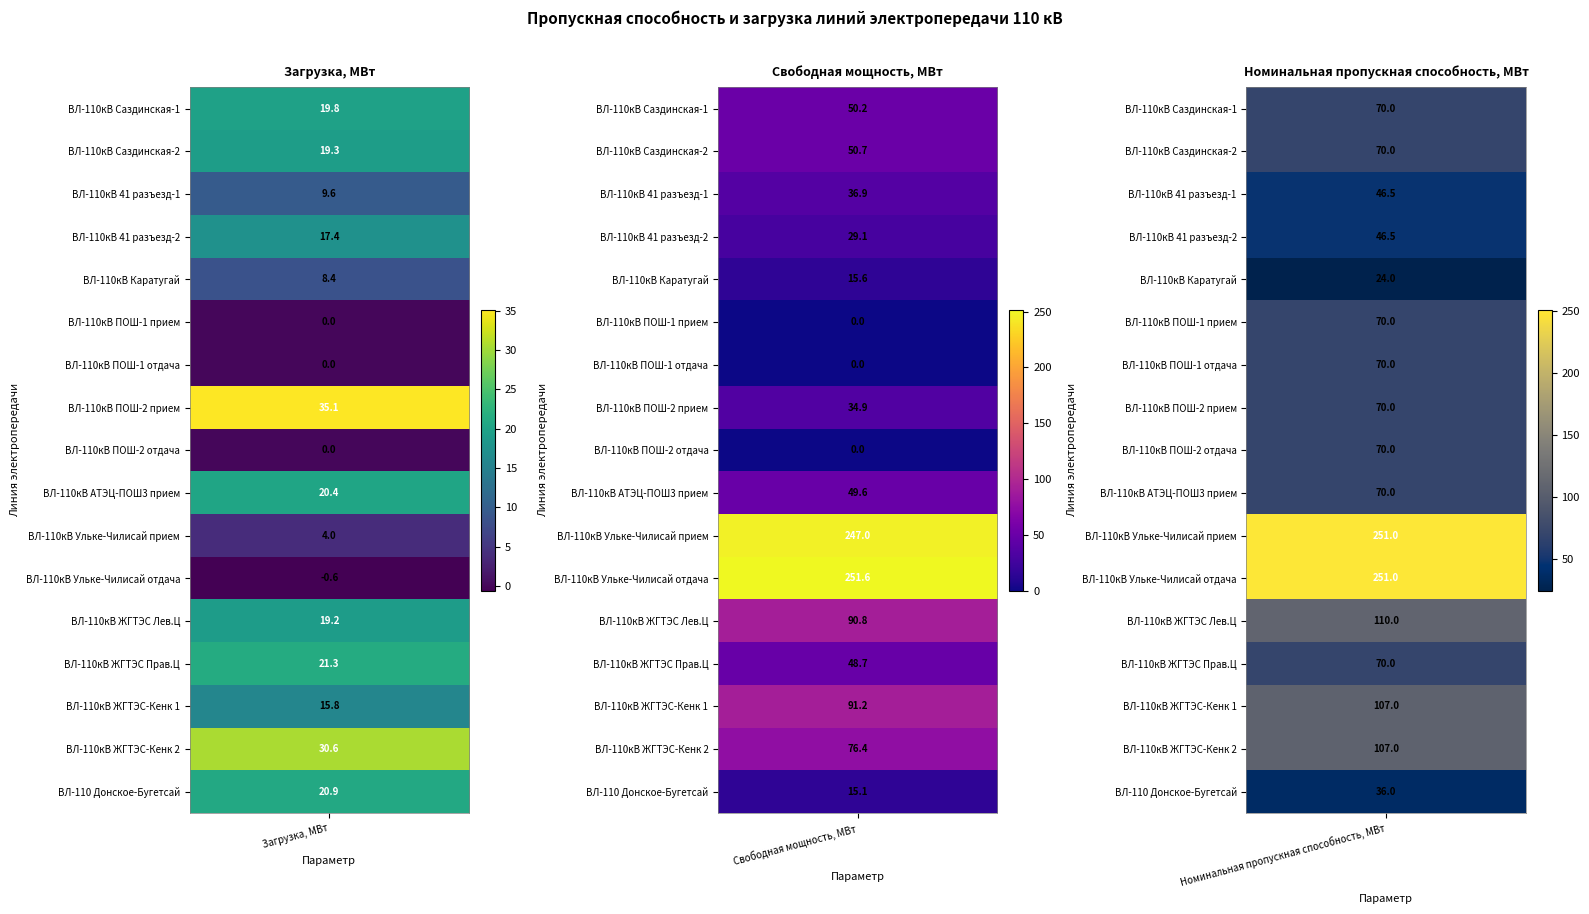

Reading left to right, list all the values displayed in this chart.

ВЛ-110кВ Саздинская-1: ВЛ-110кВ Саздинская-1=19.8	ВЛ-110кВ Саздинская-2=50.2	ВЛ-110кВ 41 разъезд-1=70.0
ВЛ-110кВ Саздинская-2: ВЛ-110кВ Саздинская-1=19.3	ВЛ-110кВ Саздинская-2=50.7	ВЛ-110кВ 41 разъезд-1=70.0
ВЛ-110кВ 41 разъезд-1: ВЛ-110кВ Саздинская-1=9.6	ВЛ-110кВ Саздинская-2=36.9	ВЛ-110кВ 41 разъезд-1=46.5
ВЛ-110кВ 41 разъезд-2: ВЛ-110кВ Саздинская-1=17.4	ВЛ-110кВ Саздинская-2=29.1	ВЛ-110кВ 41 разъезд-1=46.5
ВЛ-110кВ Каратугай: ВЛ-110кВ Саздинская-1=8.4	ВЛ-110кВ Саздинская-2=15.6	ВЛ-110кВ 41 разъезд-1=24.0
ВЛ-110кВ ПОШ-1 прием: ВЛ-110кВ Саздинская-1=0.0	ВЛ-110кВ Саздинская-2=0.0	ВЛ-110кВ 41 разъезд-1=70.0
ВЛ-110кВ ПОШ-1 отдача: ВЛ-110кВ Саздинская-1=0.0	ВЛ-110кВ Саздинская-2=0.0	ВЛ-110кВ 41 разъезд-1=70.0
ВЛ-110кВ ПОШ-2 прием: ВЛ-110кВ Саздинская-1=35.1	ВЛ-110кВ Саздинская-2=34.9	ВЛ-110кВ 41 разъезд-1=70.0
ВЛ-110кВ ПОШ-2 отдача: ВЛ-110кВ Саздинская-1=0.0	ВЛ-110кВ Саздинская-2=0.0	ВЛ-110кВ 41 разъезд-1=70.0
ВЛ-110кВ АТЭЦ-ПОШ3 прием: ВЛ-110кВ Саздинская-1=20.4	ВЛ-110кВ Саздинская-2=49.6	ВЛ-110кВ 41 разъезд-1=70.0
ВЛ-110кВ Ульке-Чилисай прием: ВЛ-110кВ Саздинская-1=4.0	ВЛ-110кВ Саздинская-2=247.0	ВЛ-110кВ 41 разъезд-1=251.0
ВЛ-110кВ Ульке-Чилисай отдача: ВЛ-110кВ Саздинская-1=-0.6	ВЛ-110кВ Саздинская-2=251.6	ВЛ-110кВ 41 разъезд-1=251.0
ВЛ-110кВ ЖГТЭС Лев.Ц: ВЛ-110кВ Саздинская-1=19.2	ВЛ-110кВ Саздинская-2=90.8	ВЛ-110кВ 41 разъезд-1=110.0
ВЛ-110кВ ЖГТЭС Прав.Ц: ВЛ-110кВ Саздинская-1=21.3	ВЛ-110кВ Саздинская-2=48.7	ВЛ-110кВ 41 разъезд-1=70.0
ВЛ-110кВ ЖГТЭС-Кенк 1: ВЛ-110кВ Саздинская-1=15.8	ВЛ-110кВ Саздинская-2=91.2	ВЛ-110кВ 41 разъезд-1=107.0
ВЛ-110кВ ЖГТЭС-Кенк 2: ВЛ-110кВ Саздинская-1=30.6	ВЛ-110кВ Саздинская-2=76.4	ВЛ-110кВ 41 разъезд-1=107.0
ВЛ-110 Донское-Бугетсай: ВЛ-110кВ Саздинская-1=20.9	ВЛ-110кВ Саздинская-2=15.1	ВЛ-110кВ 41 разъезд-1=36.0